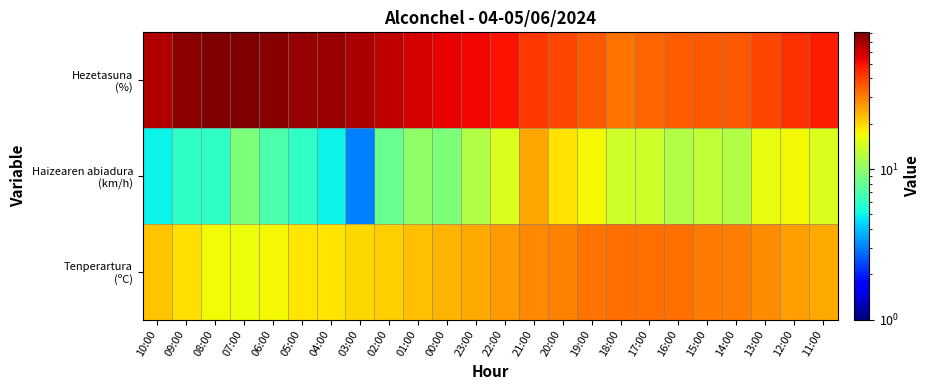

At how many categories does at least one series exceed 26?

24